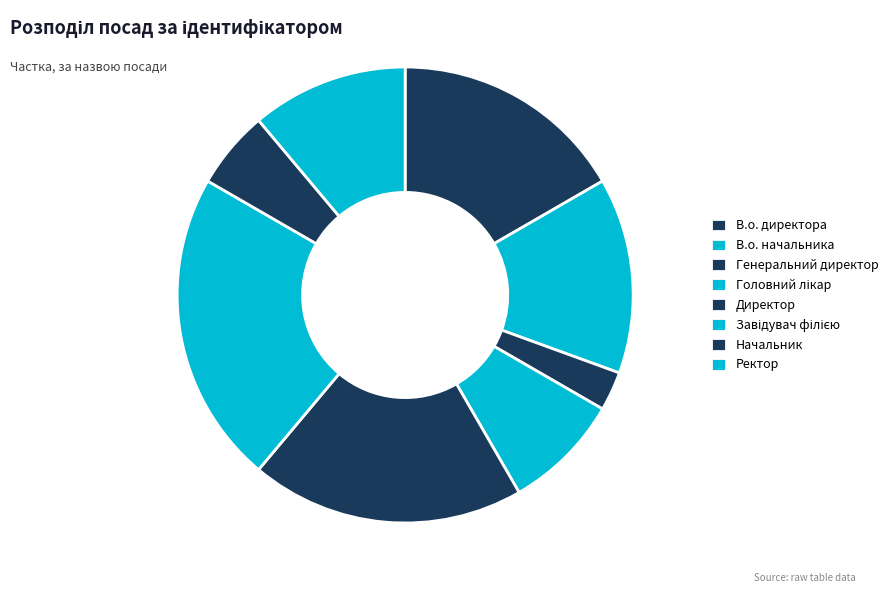

Which category has the smallest portion of the pie?

Генеральний директор